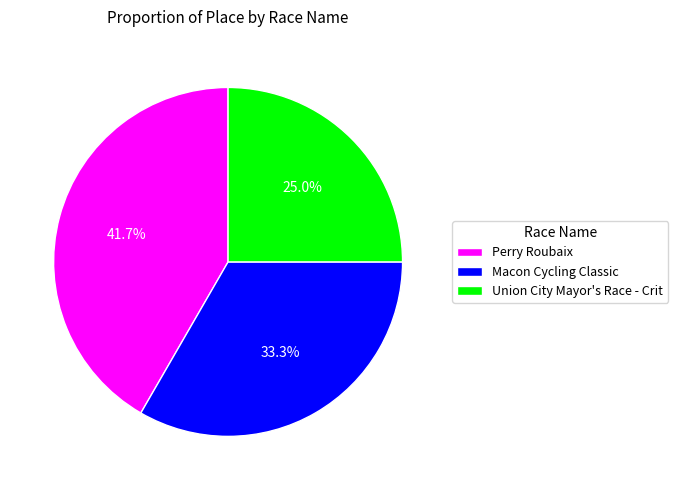

Rank the categories by value from lowest to highest.

Union City Mayor's Race - Crit, Macon Cycling Classic, Perry Roubaix